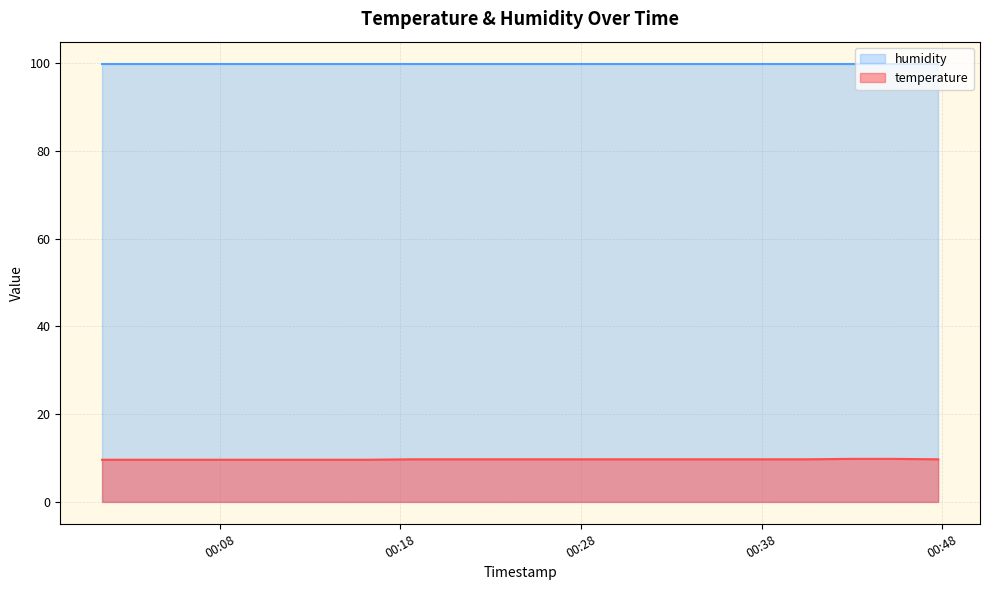

What is the sum of all values?

193.5